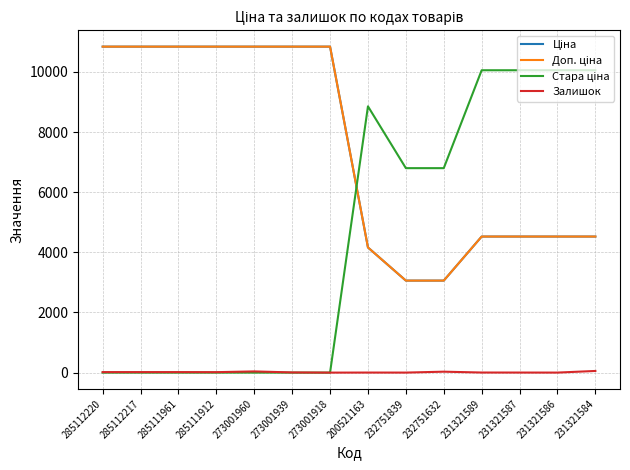

What is the greatest value displayed?

10840.1